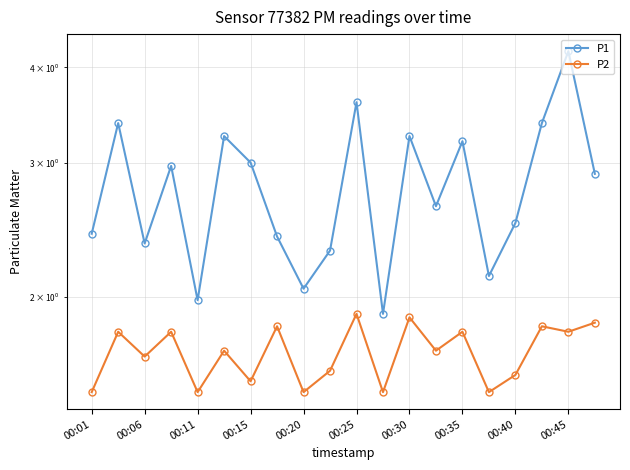

True or false: P2 and P1 intersect in this chart.

False